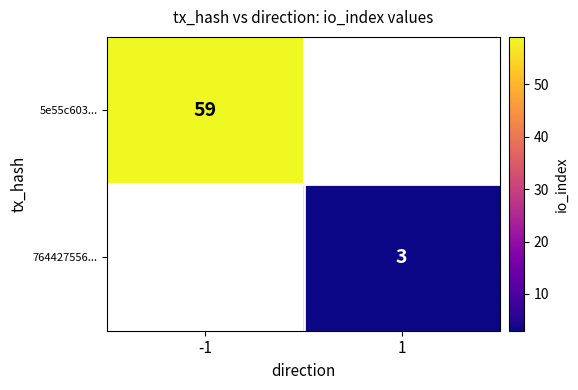

True or false: 5e55c603... has a value of 85 at -1.

False